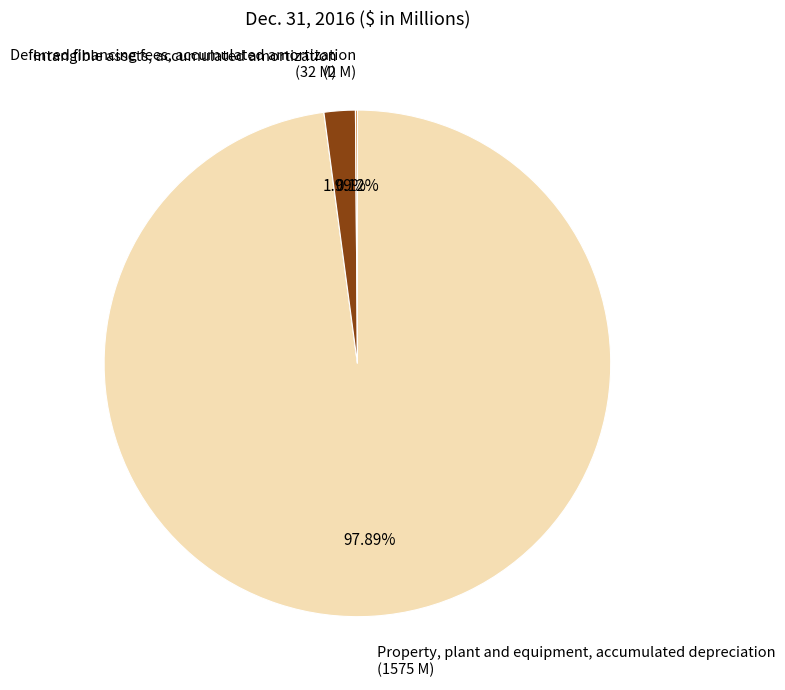

Which has a higher value, Intangible assets, accumulated amortization (32 M) or Property, plant and equipment, accumulated depreciation (1575 M)?

Property, plant and equipment, accumulated depreciation (1575 M)